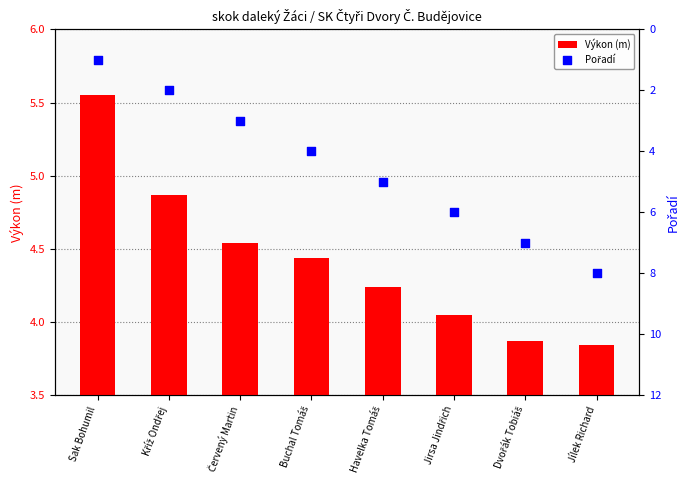

What is the total value across all series at Kříž Ondřej?

6.9